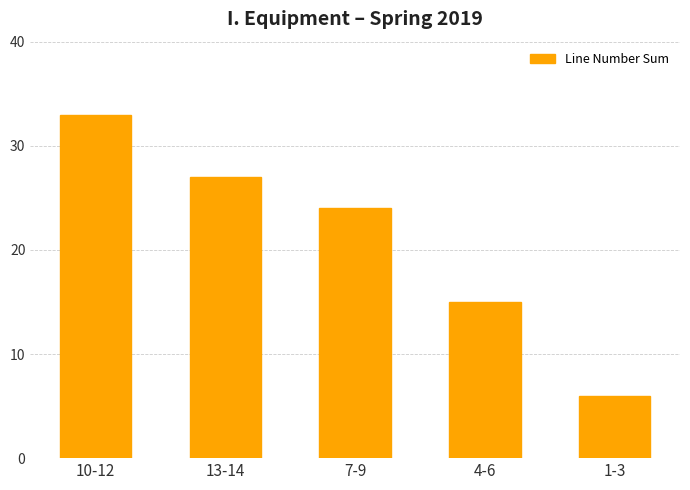

The chart shows a value of 33 at 7-9. True or false?

False